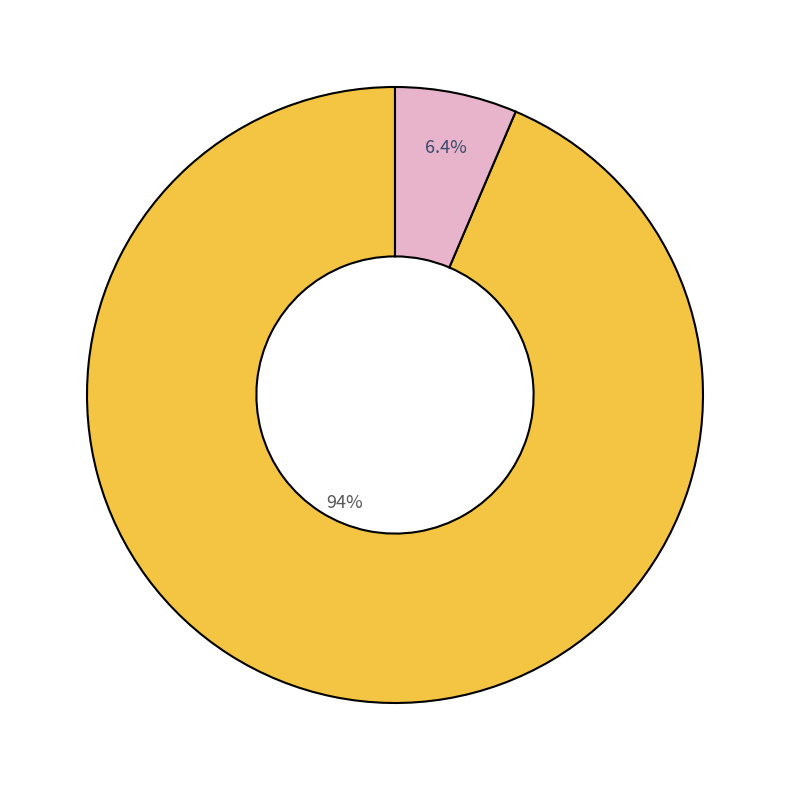

Is there any slice that represents more than half of the pie?

Yes